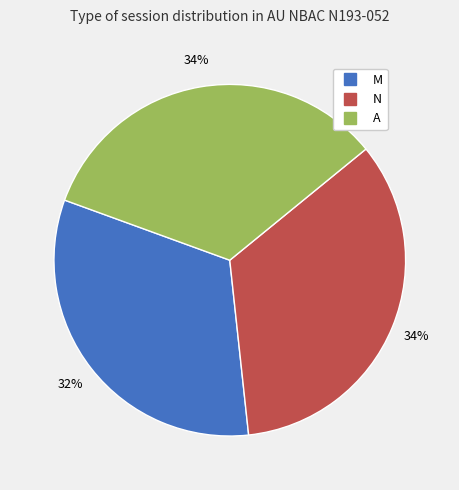

Do M and A together represent more than half of the pie?

Yes